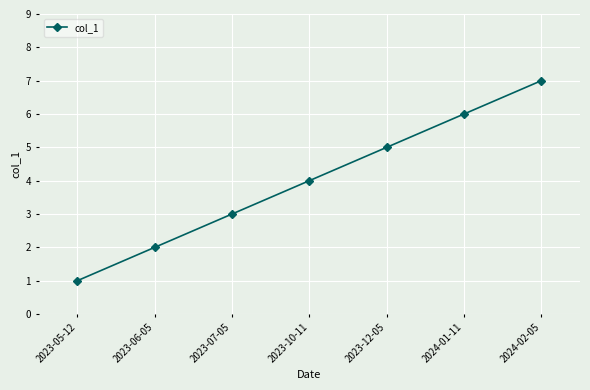

Approximately how many times larger is the value at 2023-12-05 compared to 2023-05-12?

5.0